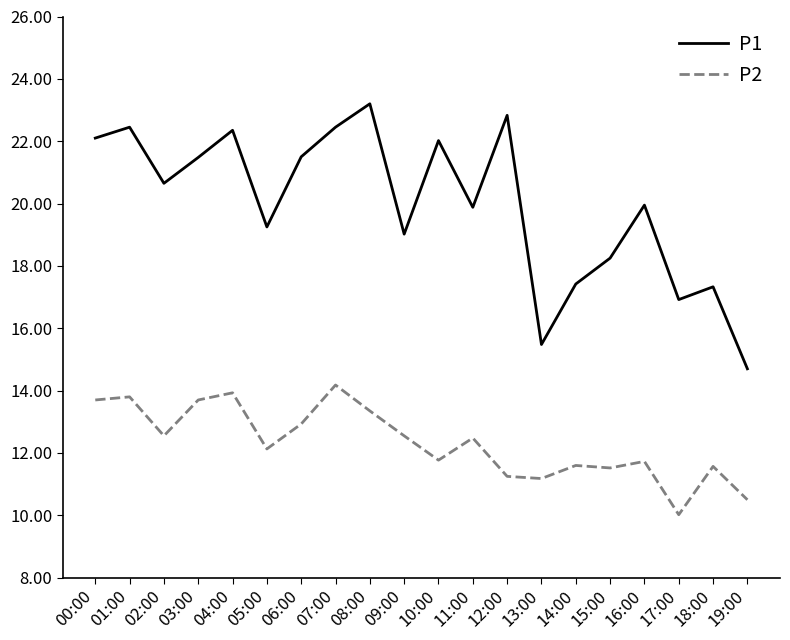

True or false: P1 has more than 0 points higher than both neighbors.

True